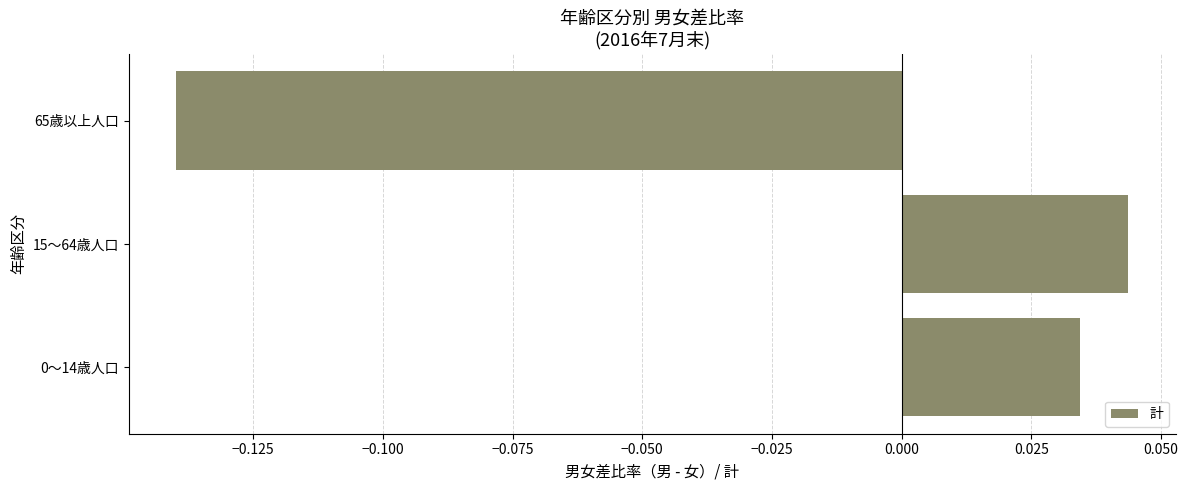

How many values are between 0 and 1?

2